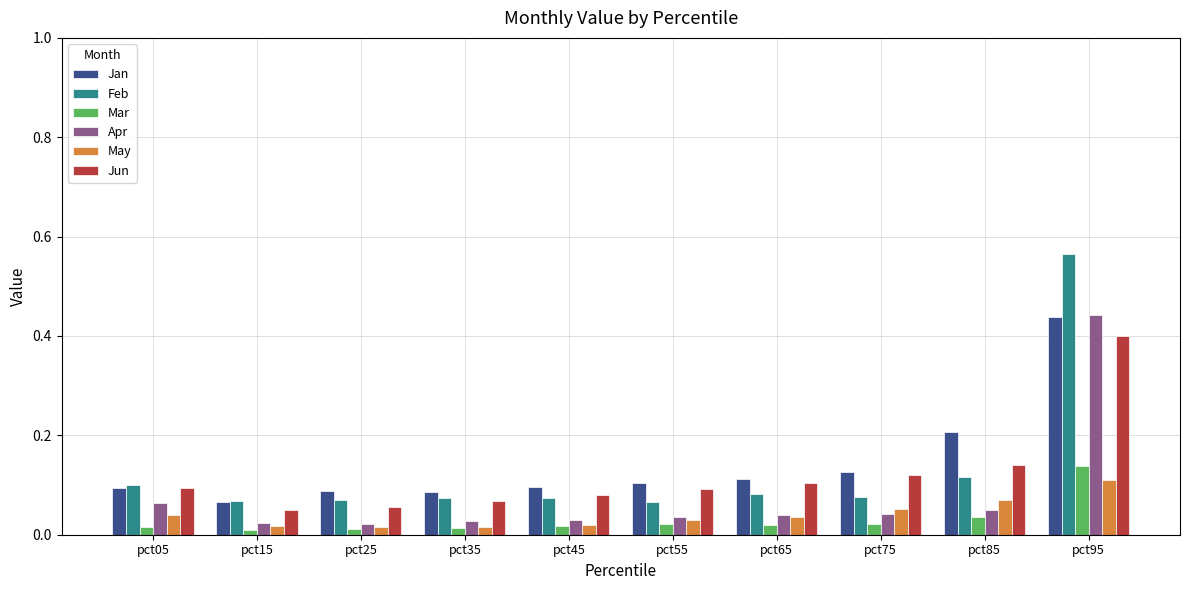

Is it true that Jun equals 0.1 at pct75?

True